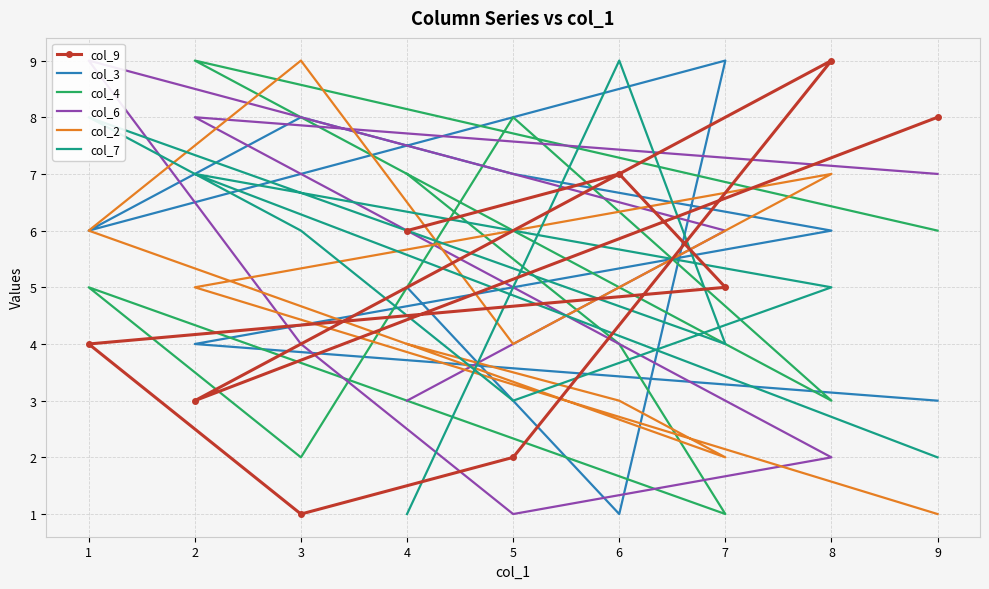

Count the col_4 values in the range 3 to 7.

5